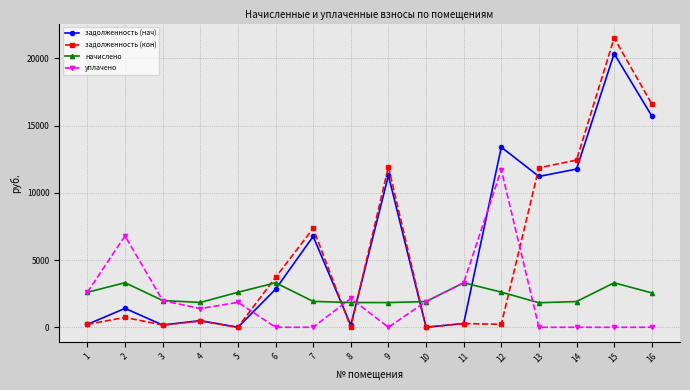

How many categories are shown in the chart?

16